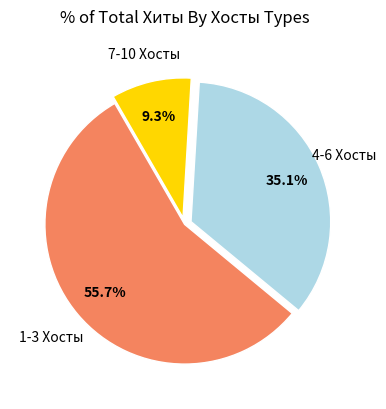

Is the sum of 7-10 Хосты and 1-3 Хосты greater than half?

Yes